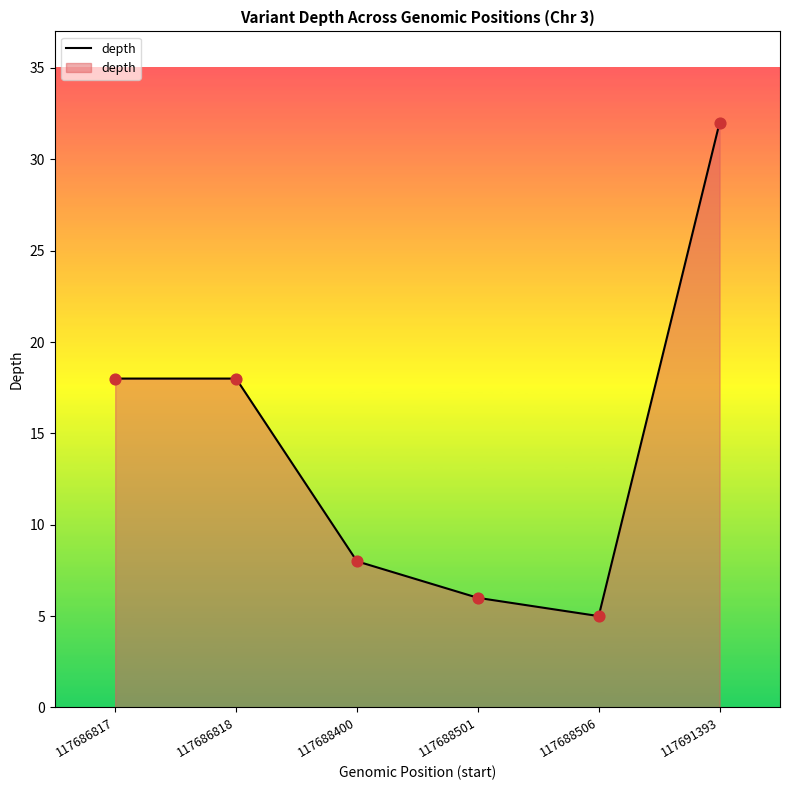

What is the change in value from 117688506 to 117691393?

+27